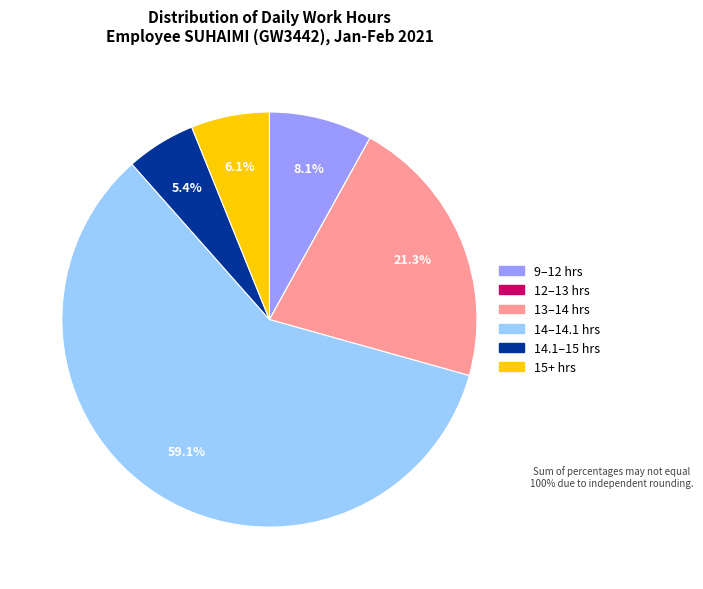

Is there a majority slice in this chart?

Yes